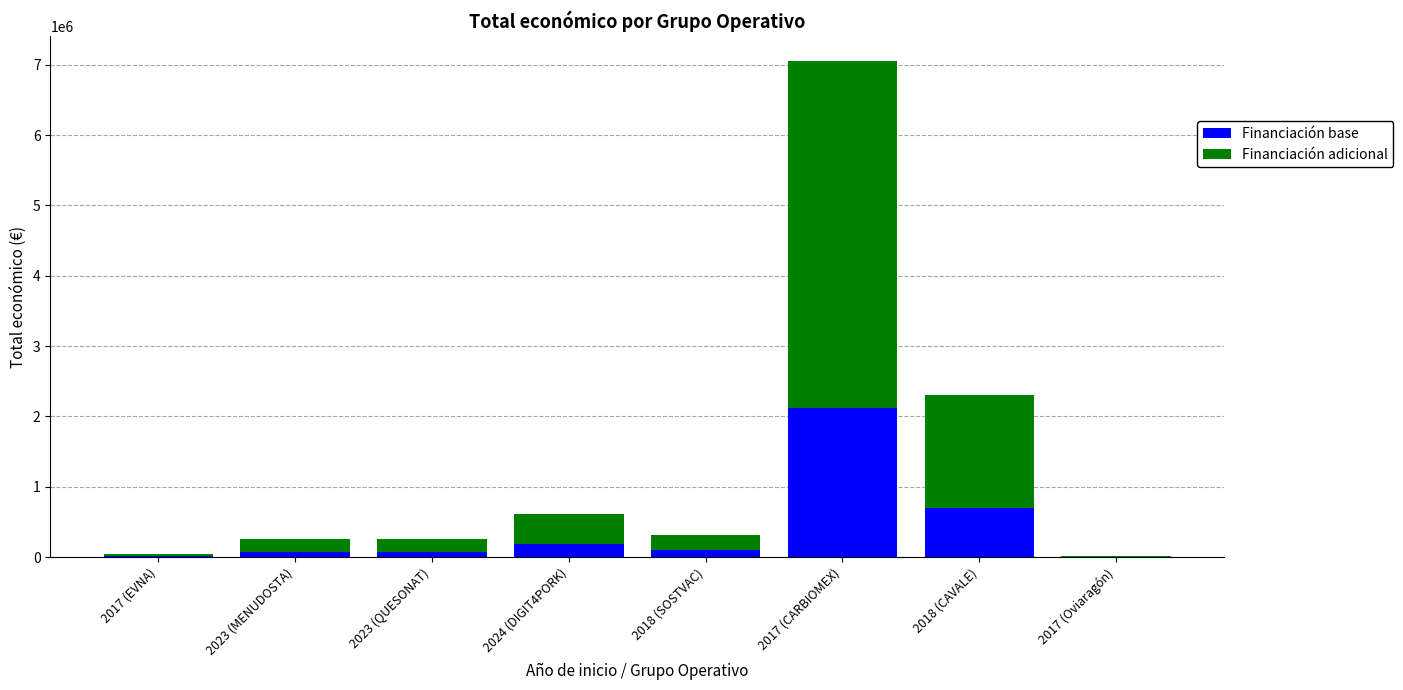

What is the sum of all Financiación base values?

3252469.8